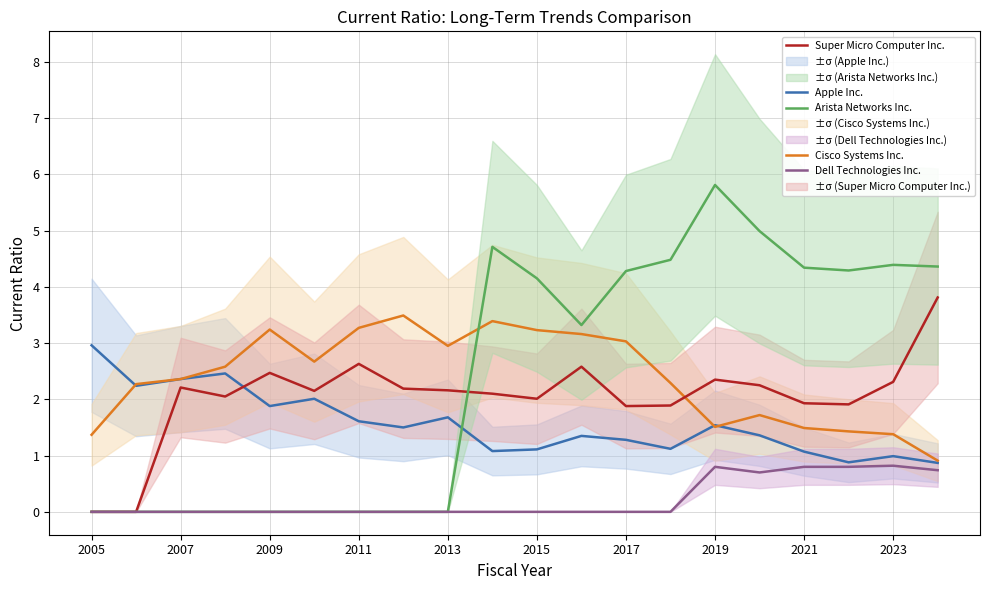

True or false: Arista Networks Inc. and Apple Inc. intersect in this chart.

True